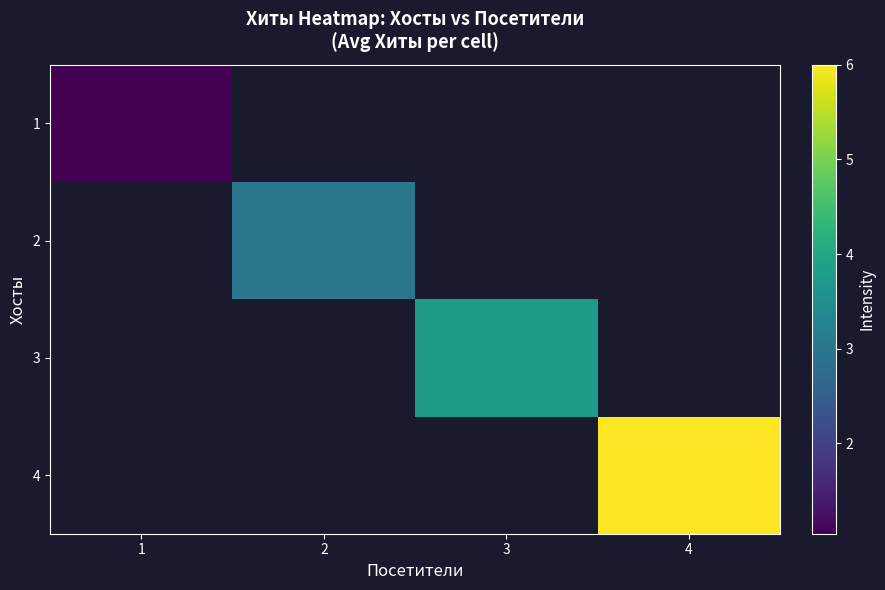

What is the smallest value displayed?

1.0